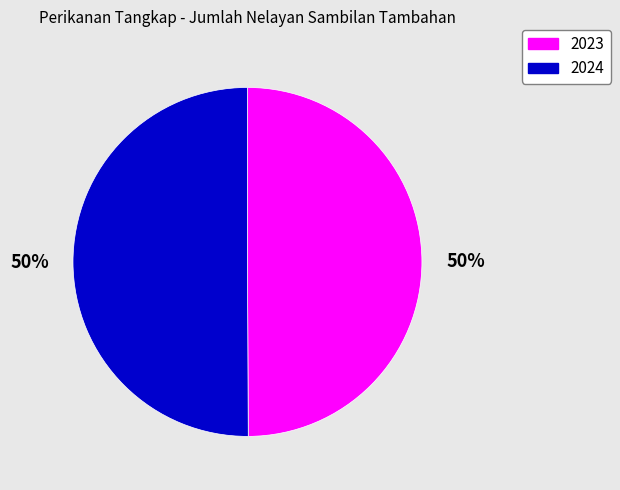

To the nearest percent, what is the average slice percentage?

50%